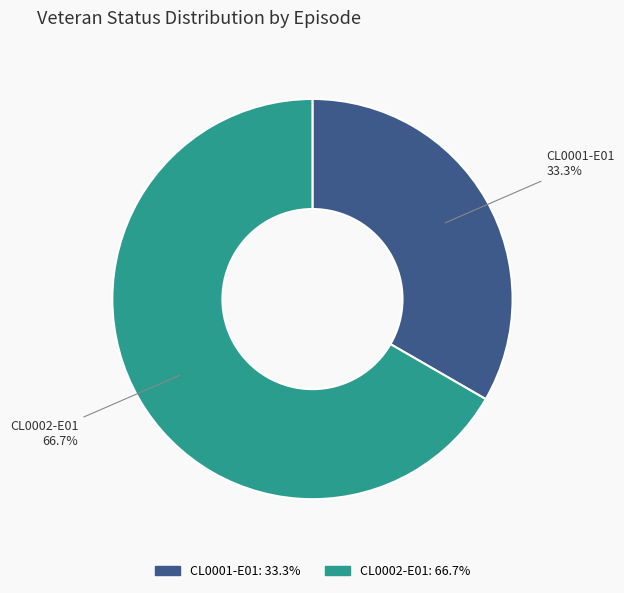

Which slice is the largest?

CL0002-E01